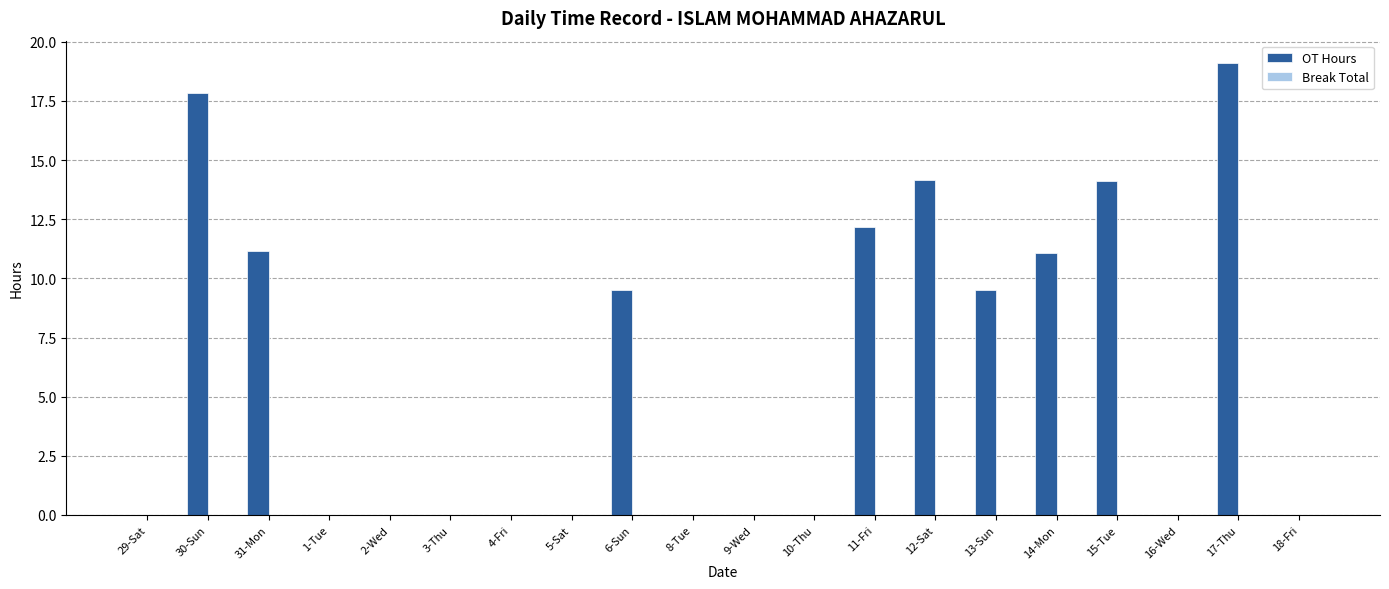

What is the sum of the values at 16-Wed and 17-Thu?

19.1